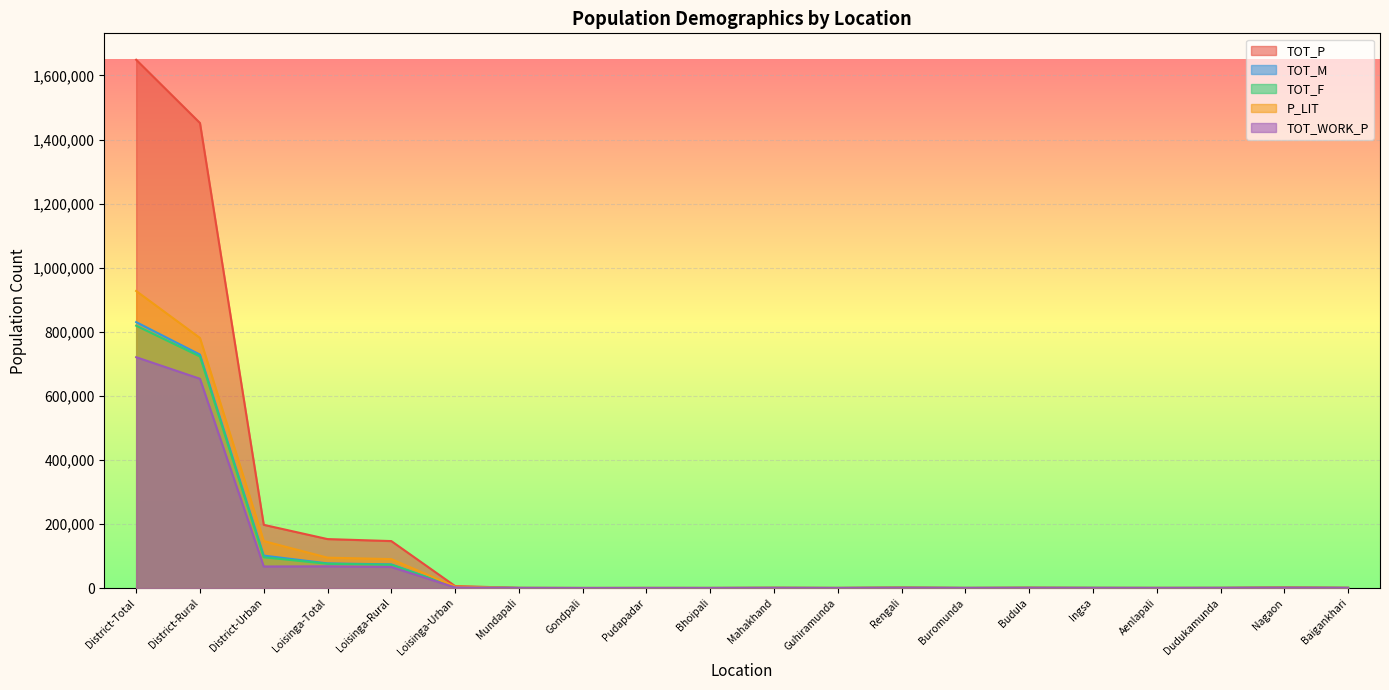

What is the spread (max minus min) of values at Aenlapali?

308